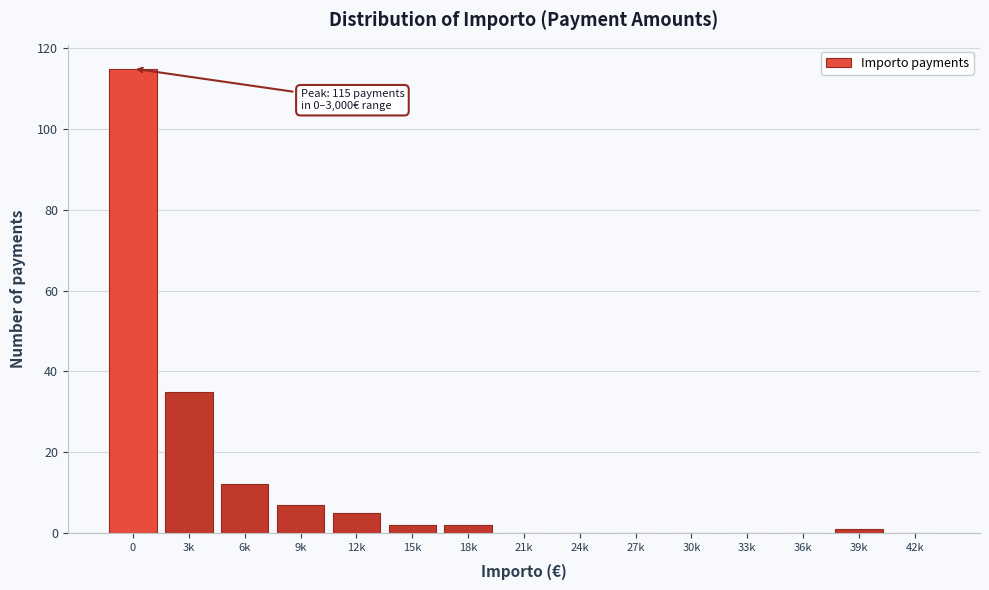

Reading left to right, extract all data points from this chart.

0=115	3k=35	6k=12	9k=7	12k=5	15k=2	18k=2	21k=0	24k=0	27k=0	30k=0	33k=0	36k=0	39k=1	42k=0